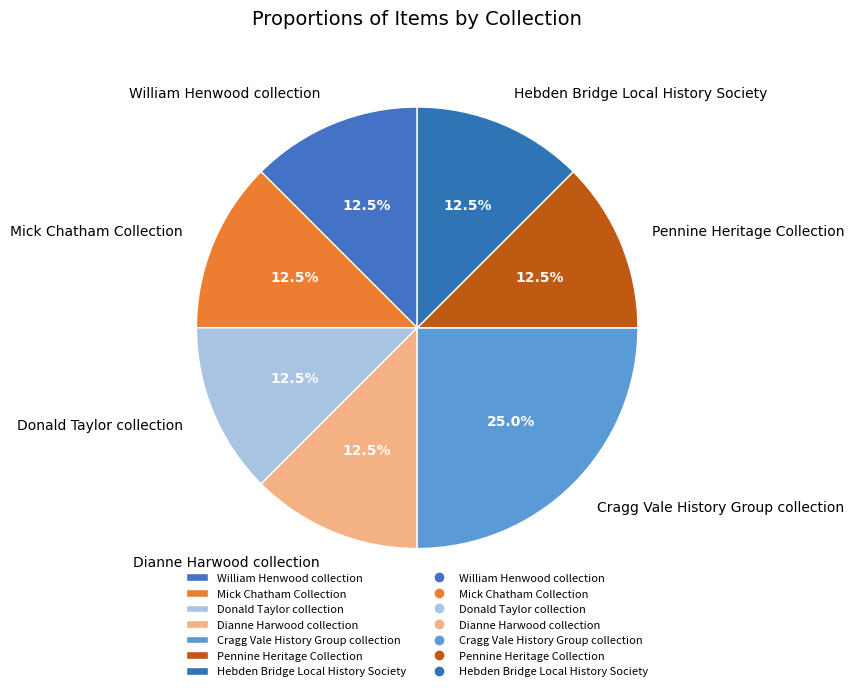

Combined, what portion of the pie is Donald Taylor collection and Cragg Vale History Group collection?

37.5%